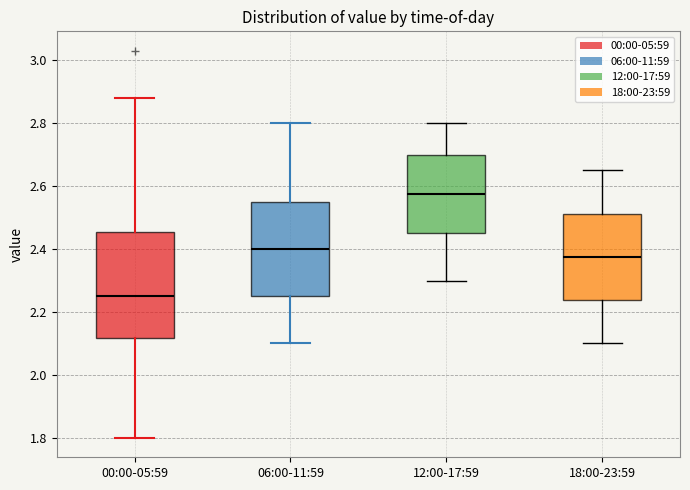

Reading left to right, transcribe this box plot: for each box, give where its median line is, the range the box spans, and where its two whiskers end, as read against the y-axis. The values are not printed on the chart, so give them approximately, as read against the axis.

00:00-05:59: median 2.26, box 2.12 to 2.46, whiskers 1.80 to 2.88
06:00-11:59: median 2.40, box 2.26 to 2.56, whiskers 2.10 to 2.80
12:00-17:59: median 2.58, box 2.46 to 2.70, whiskers 2.30 to 2.80
18:00-23:59: median 2.38, box 2.24 to 2.52, whiskers 2.10 to 2.66